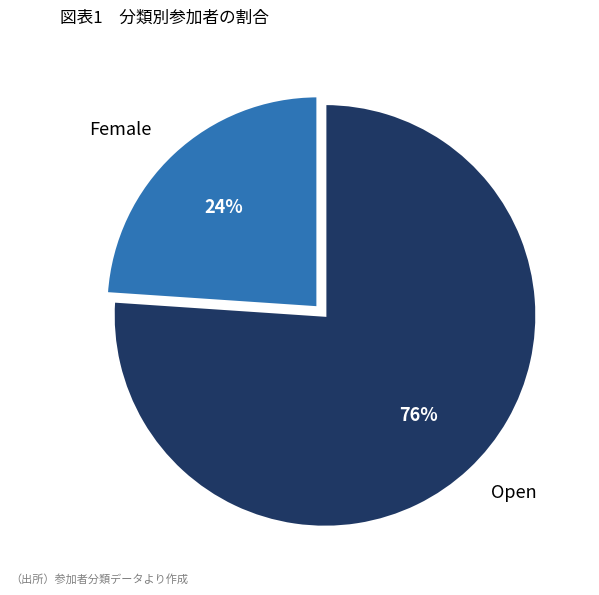

Is Open the majority of the pie?

Yes